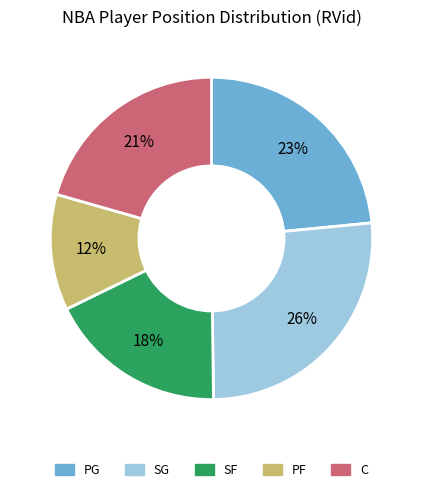

Count the number of slices in the pie.

5